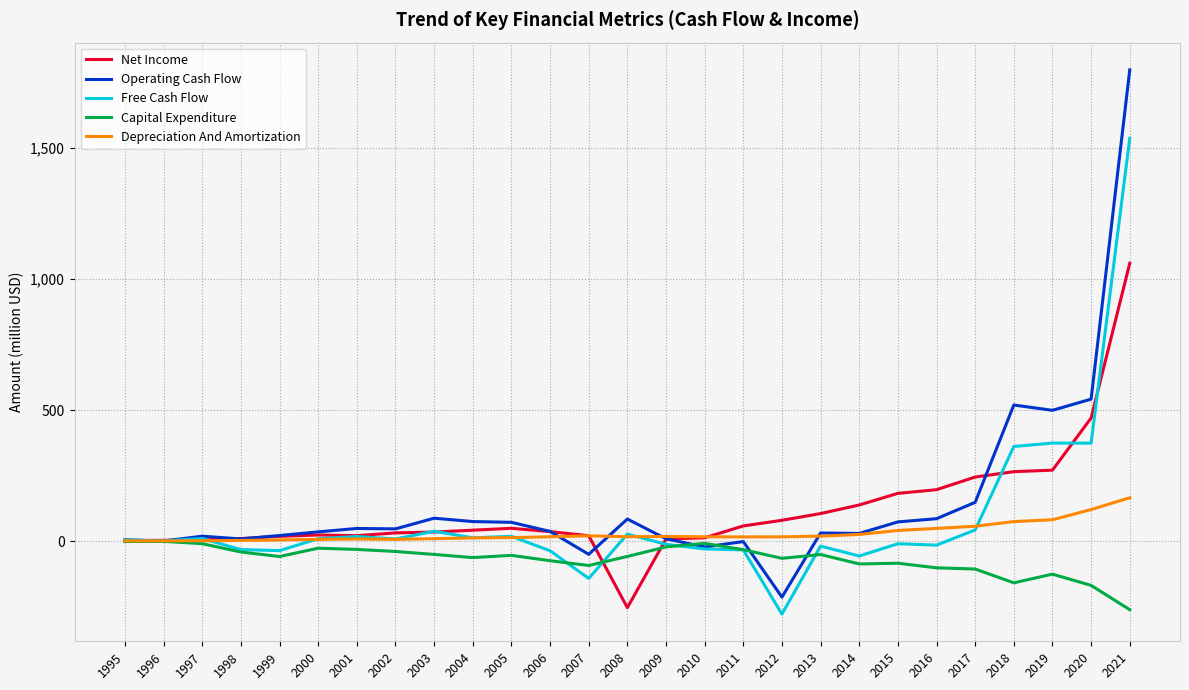

True or false: Operating Cash Flow has a value of 86.5 at 2016.

True